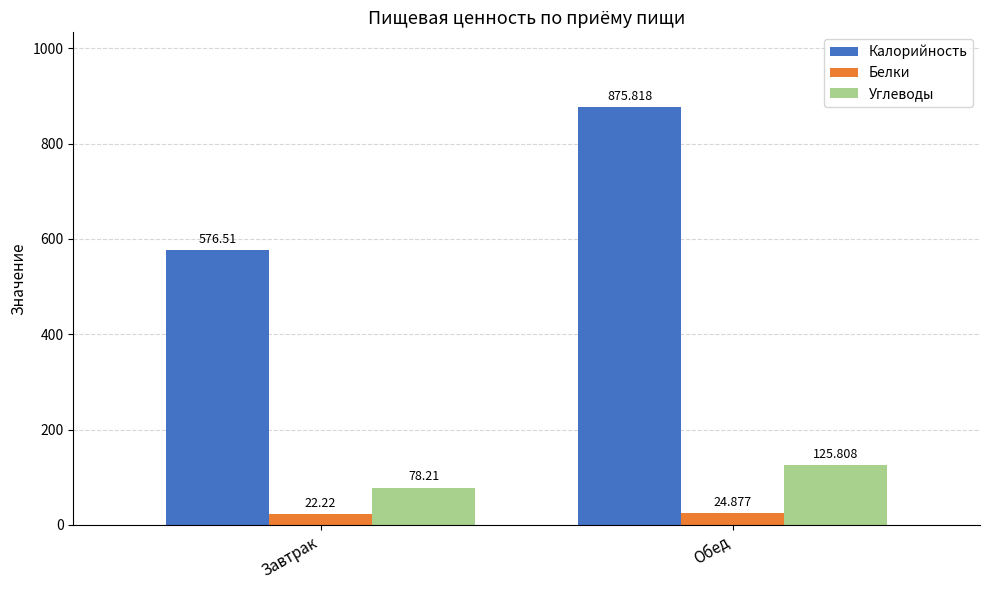

Reading right to left, transcribe all the data shown in this chart.

Калорийность: 875.8	576.5
Белки: 24.9	22.2
Углеводы: 125.8	78.2